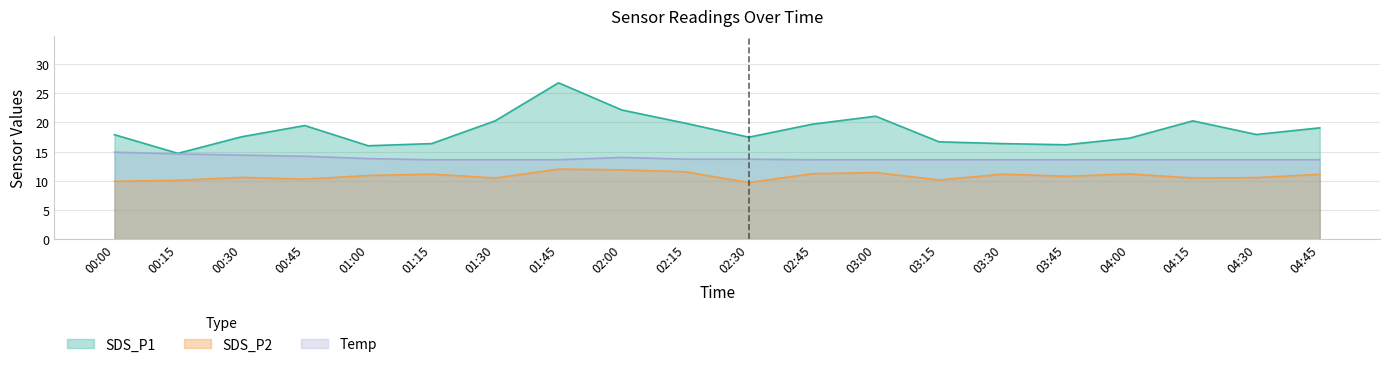

Between 02:00 and 03:45, which series saw the biggest shift?

SDS_P1